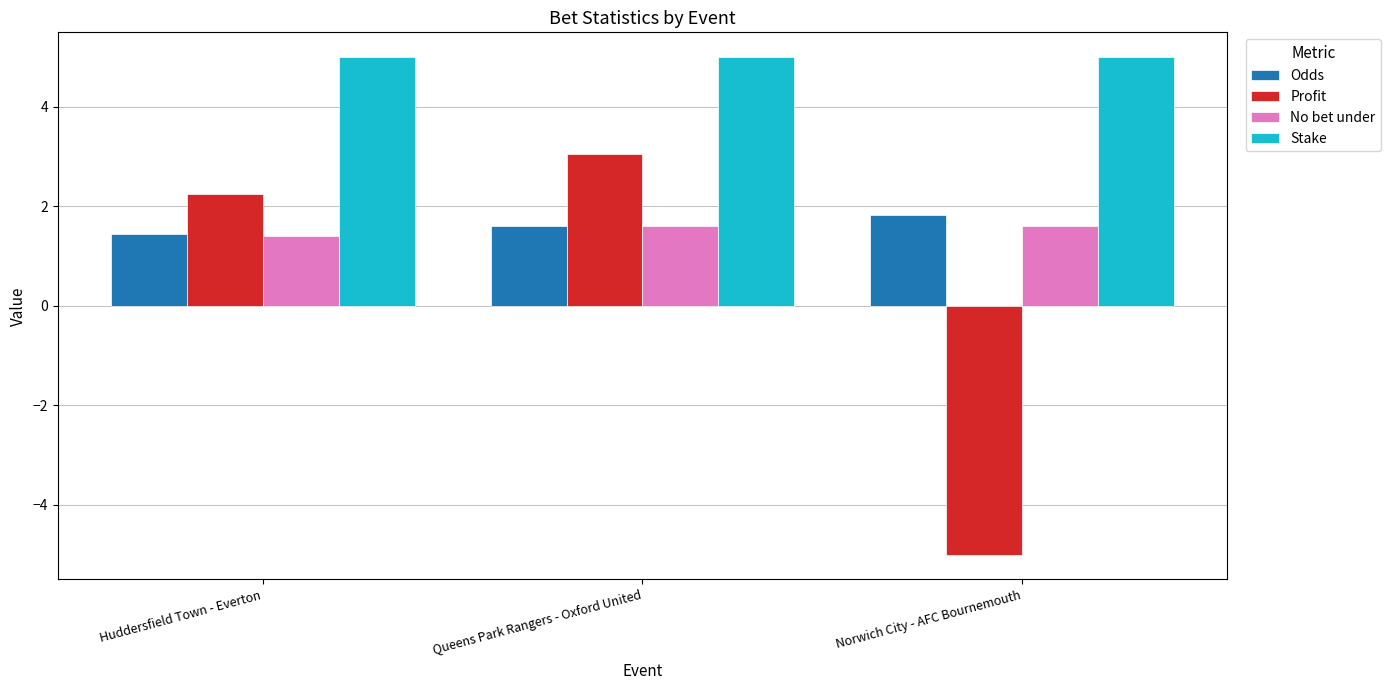

Rank the series by their maximum value, from lowest to highest.

No bet under, Odds, Profit, Stake